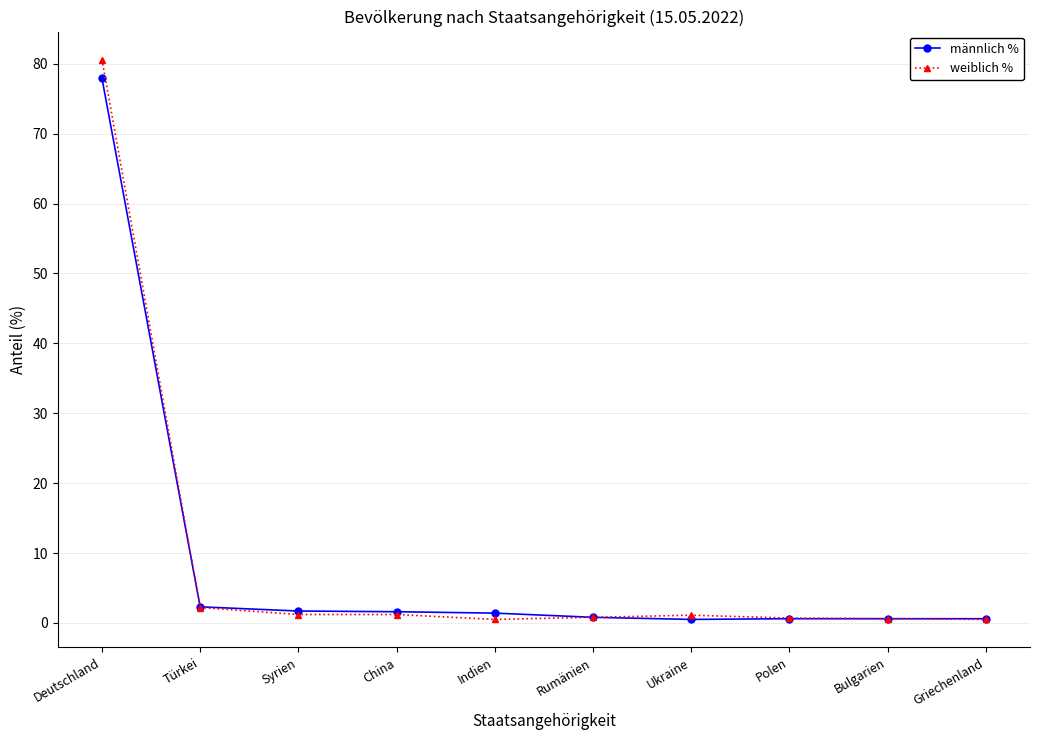

Is the value of männlich % at Türkei greater than the value of weiblich % at Polen?

Yes